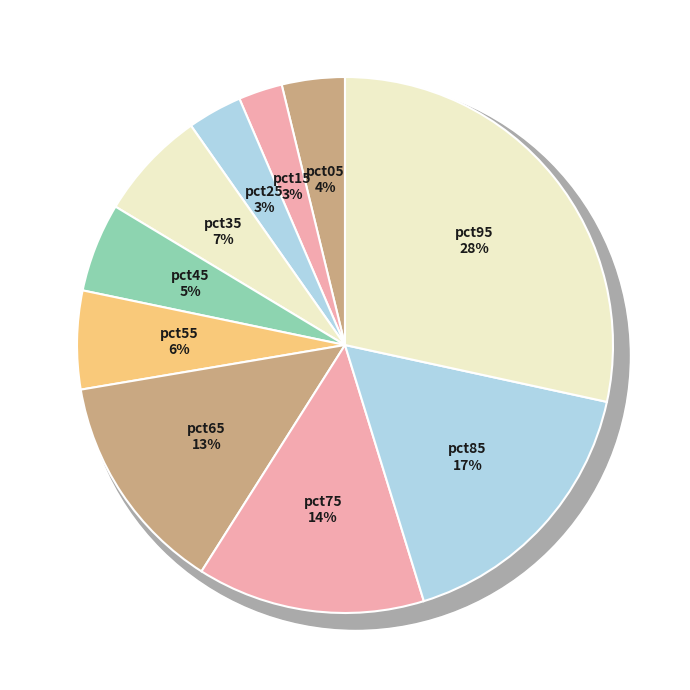

Combined, what portion of the pie is pct25 and pct15?

5.9%